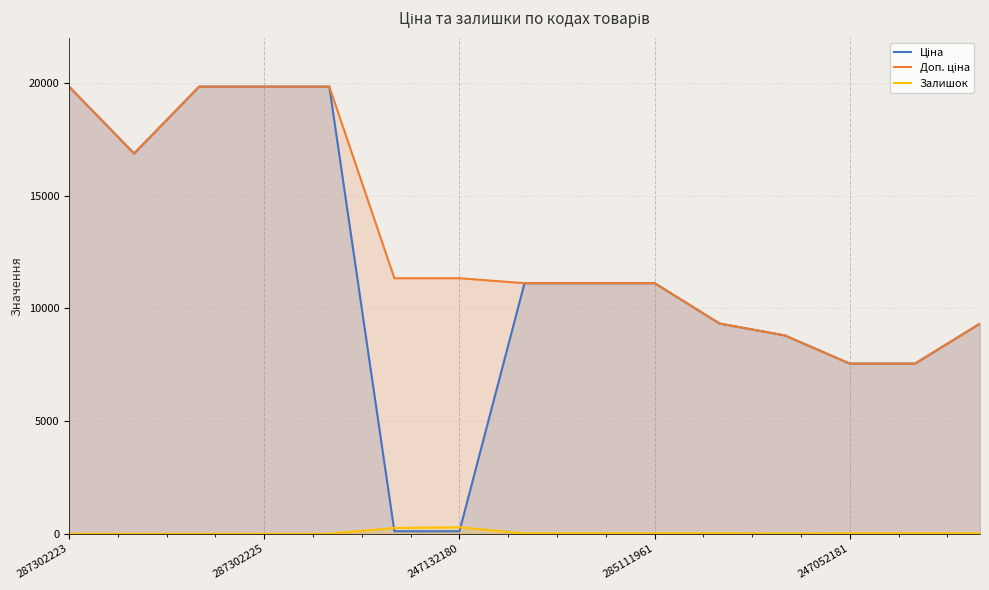

How many interior local valleys does the Залишок series have?

3